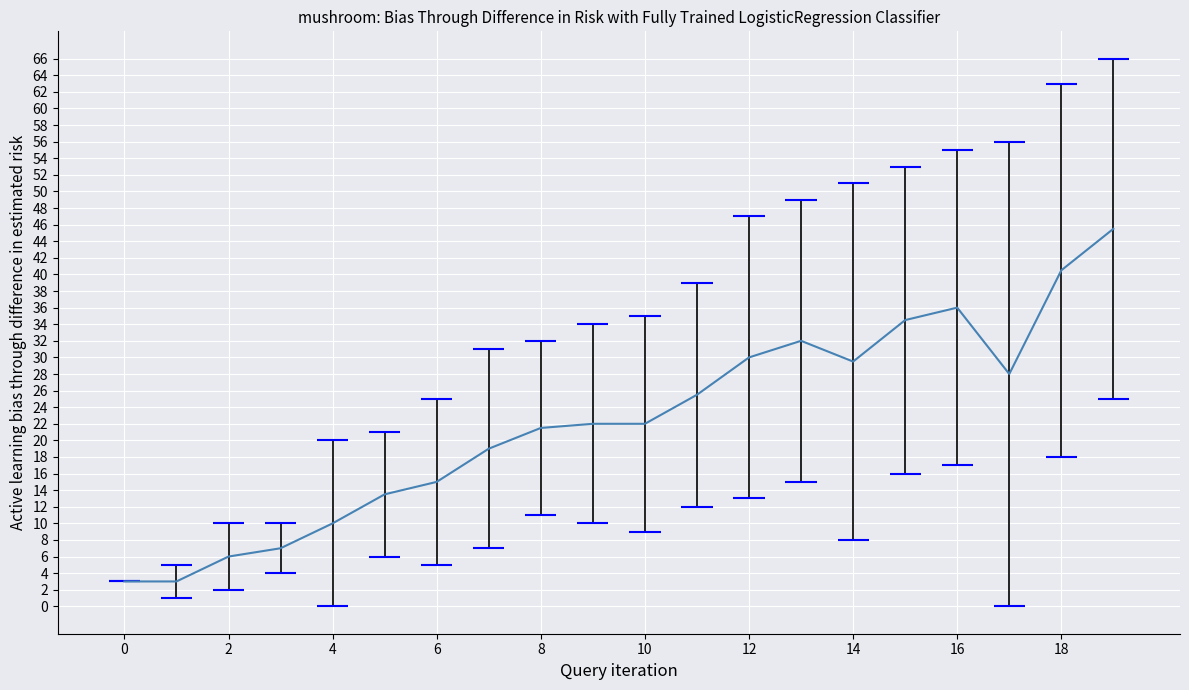

What is the difference between the maximum and minimum values?

42.5